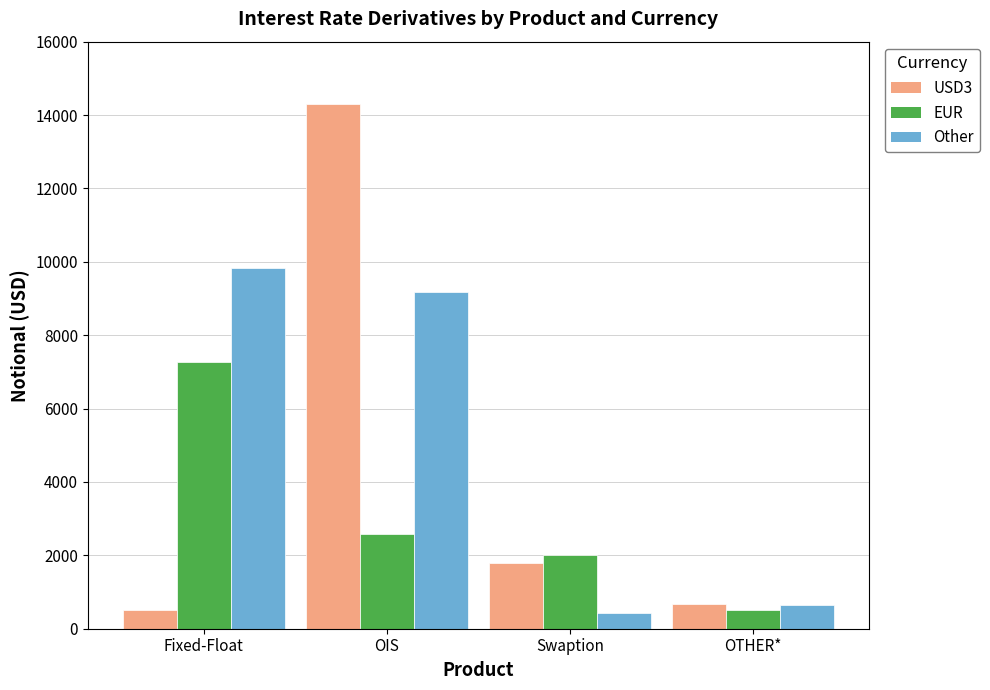

What is the value of the EUR bar at the 2nd from the left?

2586